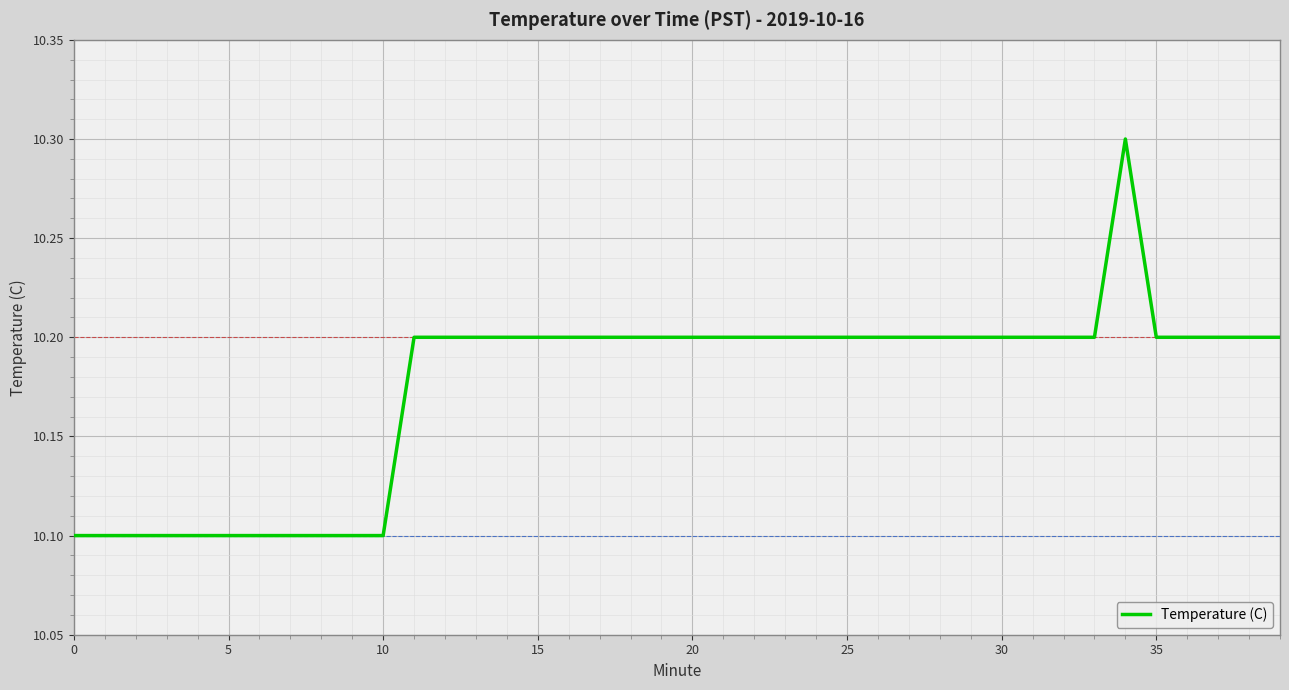

What is the maximum value shown in the chart?

10.3